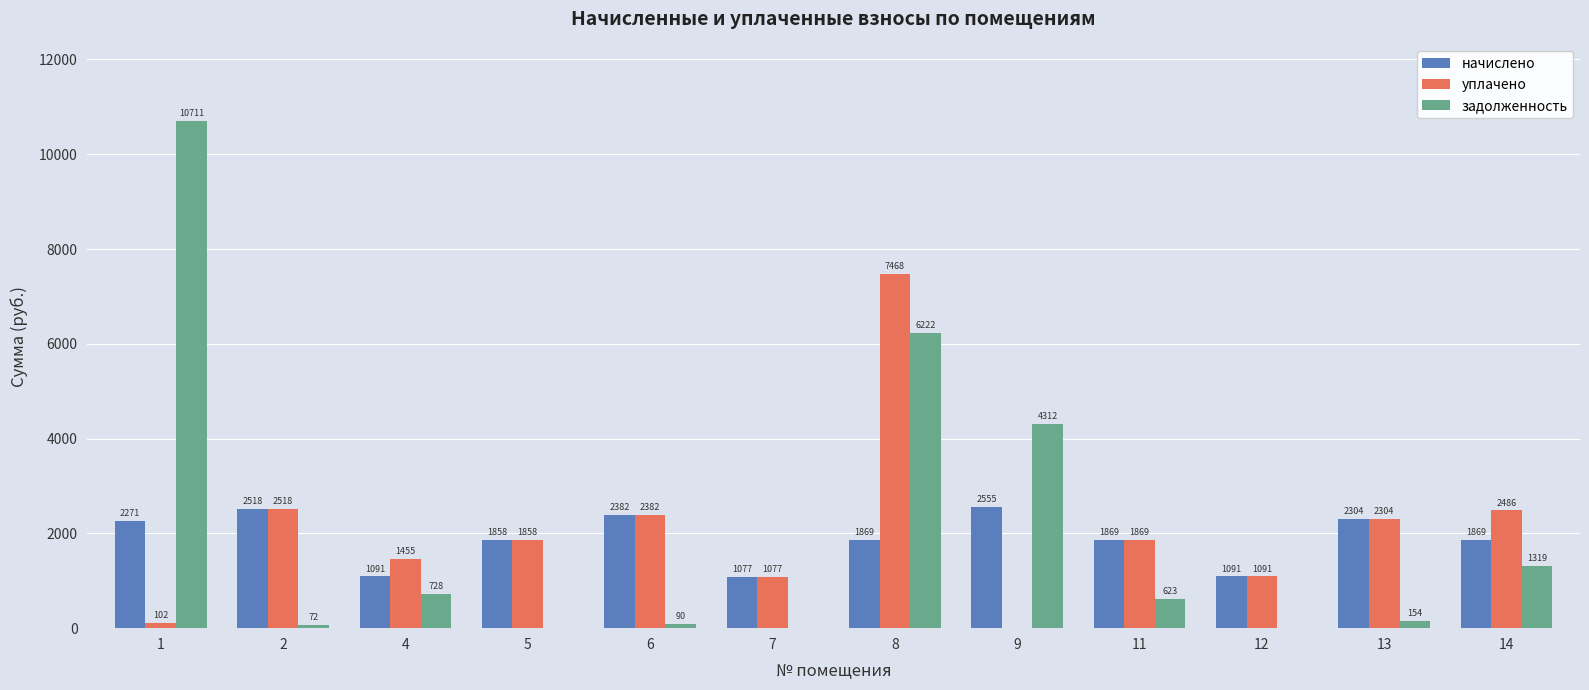

What is the average value of the уплачено series?

2050.9